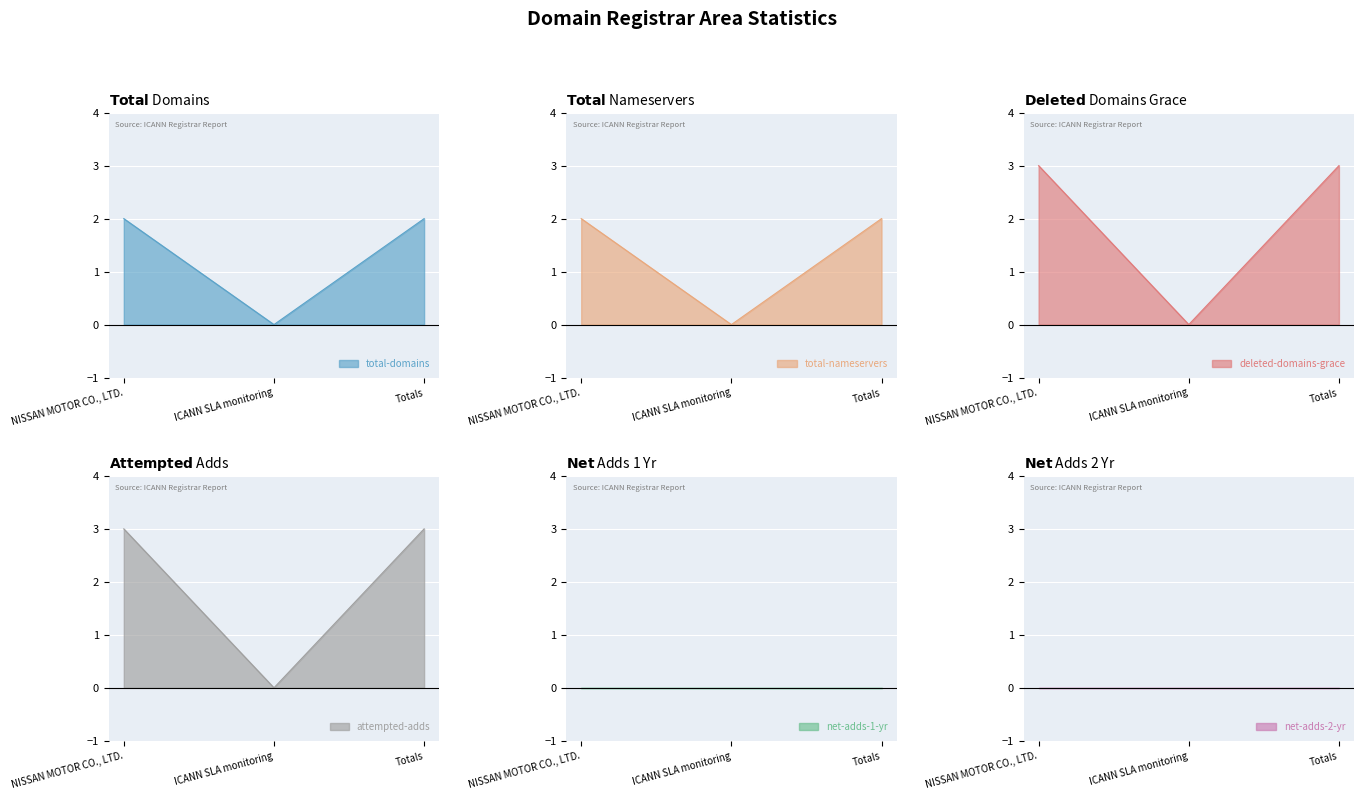

What is the average value of the total-domains series?

1